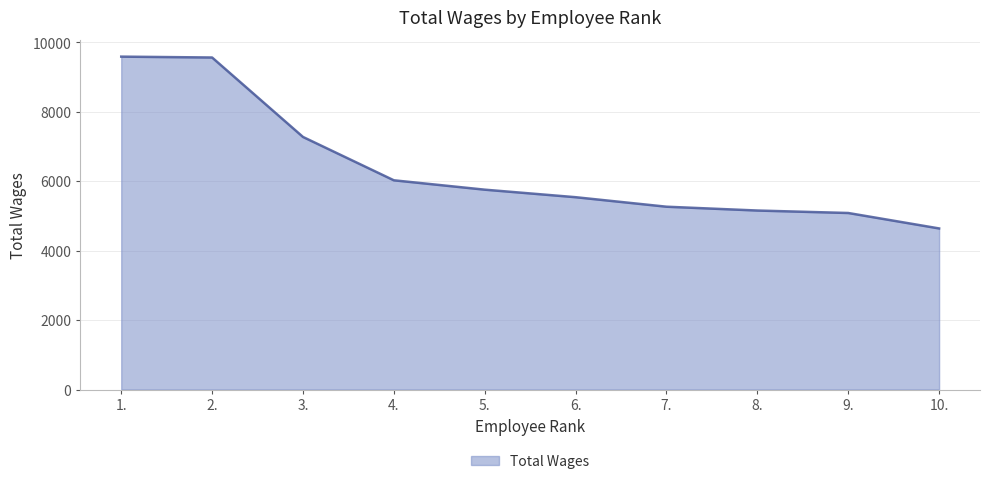

What is the greatest value displayed?

9591